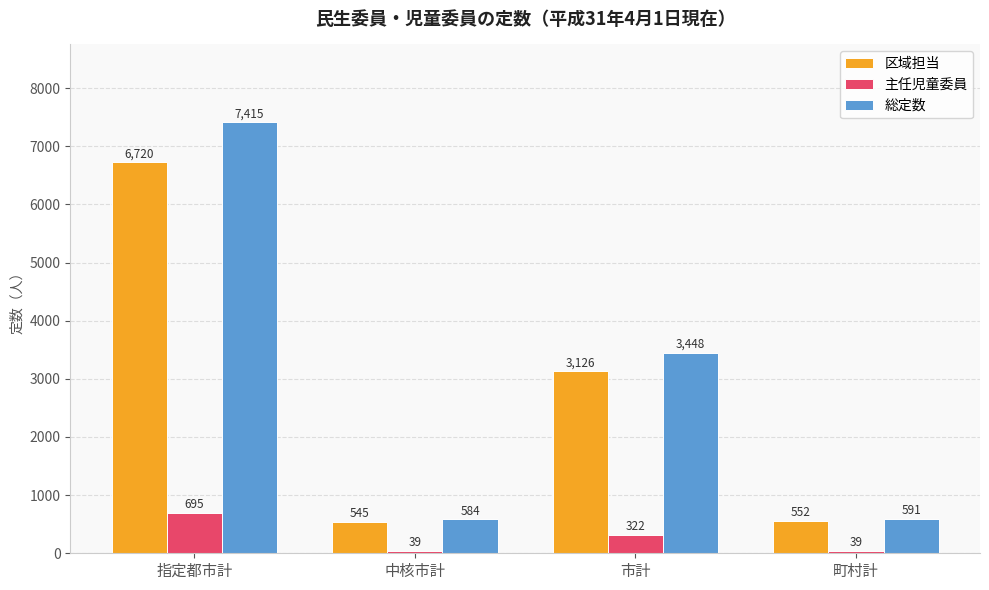

At which category is the sum across all series the highest?

指定都市計